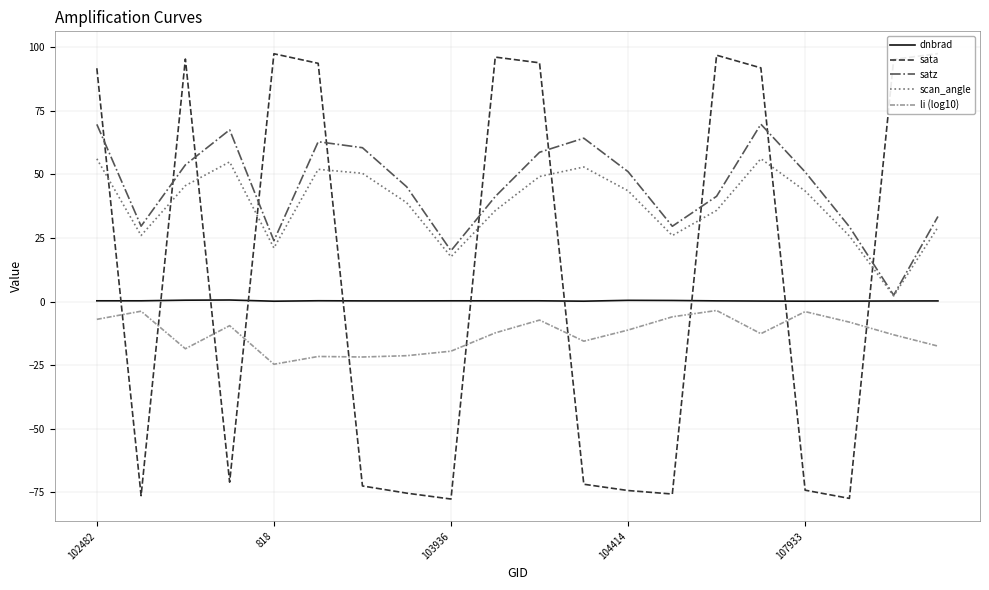

What is the smallest value displayed?

-77.7